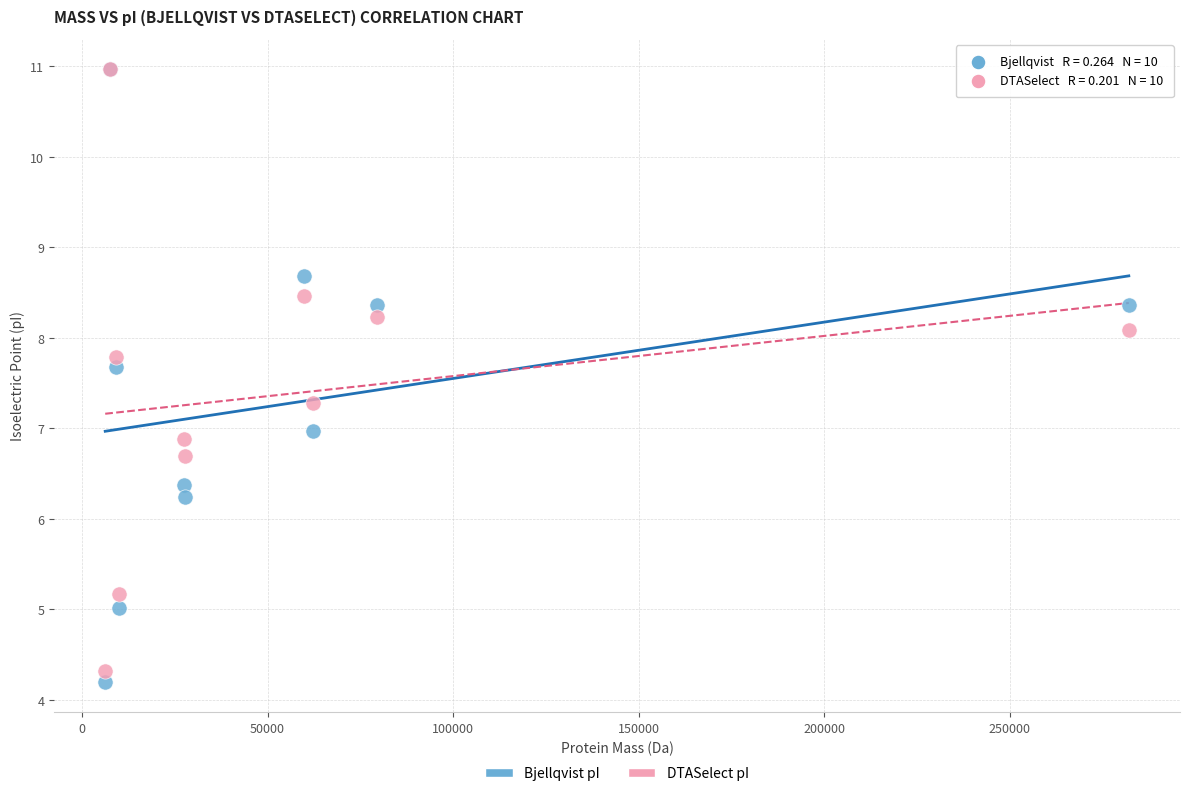

Which series reaches the minimum Y coordinate?

Bjellqvist pI